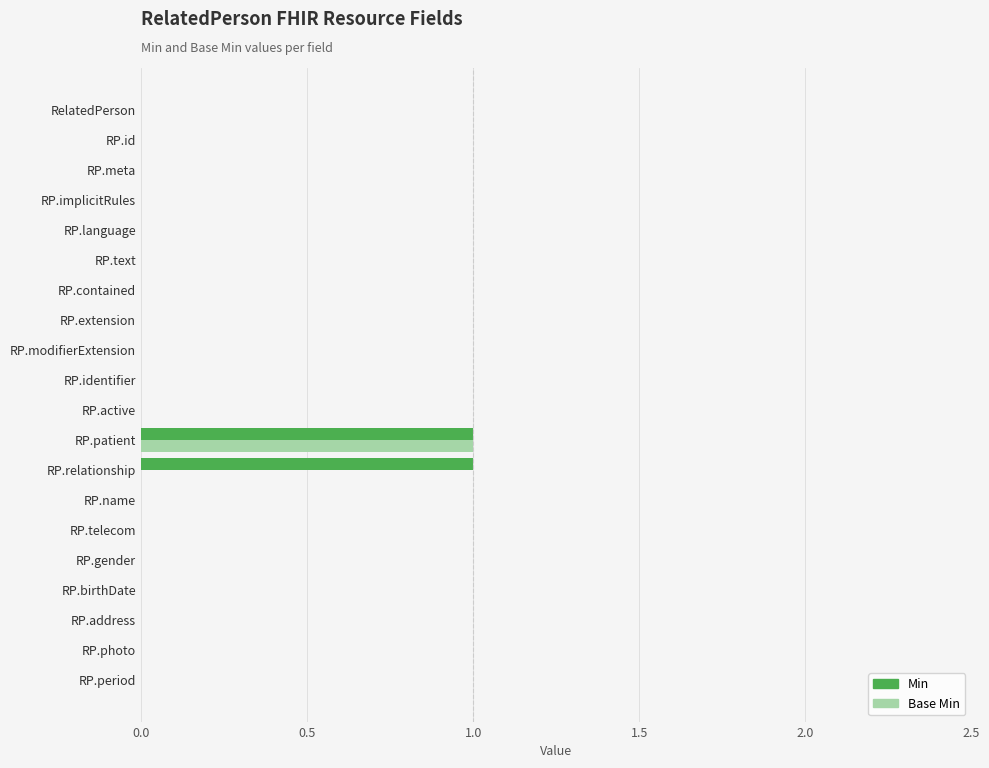

The Min series shows -1 at RP.id. True or false?

False